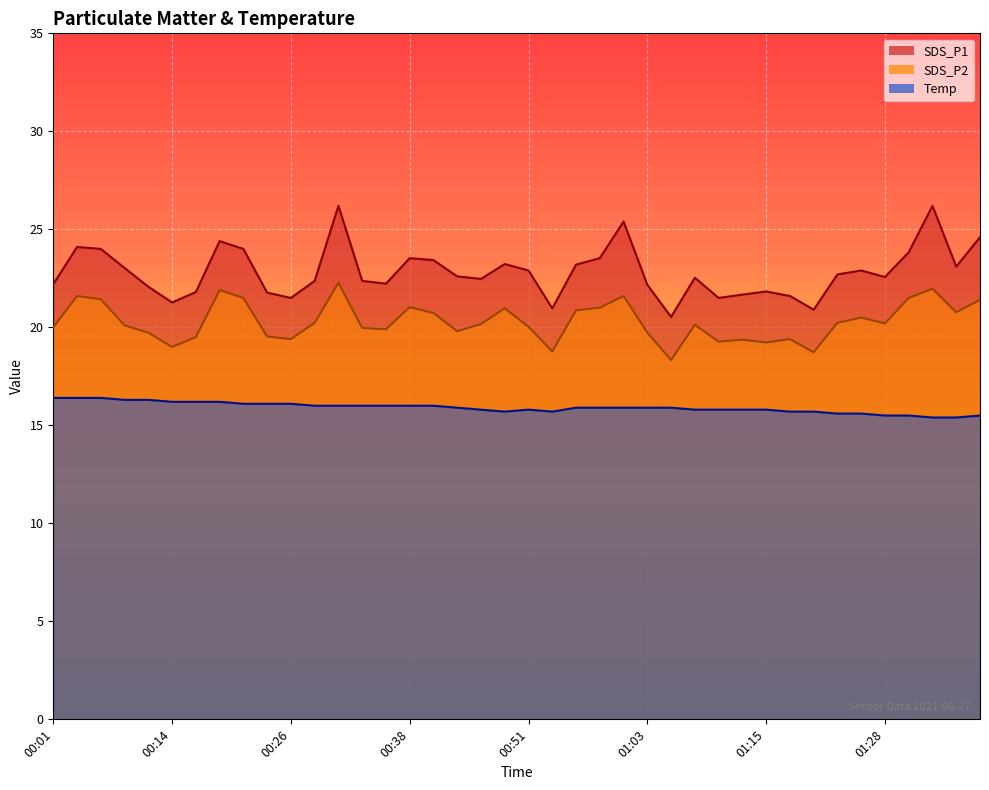

Does the chart display data point markers on the line(s)?

No